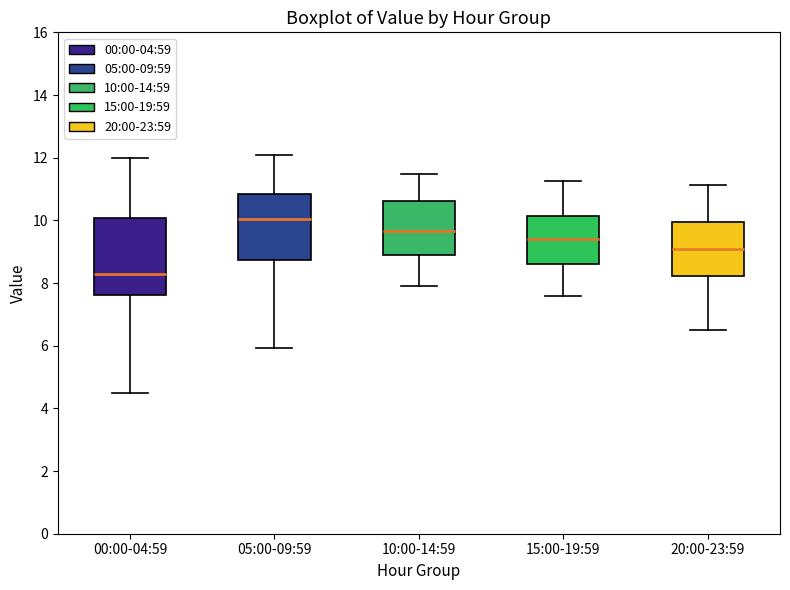

Reading left to right, transcribe this box plot: for each box, give where its median line is, the range the box spans, and where its two whiskers end, as read against the y-axis. The values are not printed on the chart, so give them approximately, as read against the axis.

00:00-04:59: median 8.4, box 7.6 to 10.0, whiskers 4.6 to 12.0
05:00-09:59: median 10.0, box 8.8 to 10.8, whiskers 6.0 to 12.0
10:00-14:59: median 9.6, box 9.0 to 10.6, whiskers 8.0 to 11.4
15:00-19:59: median 9.4, box 8.6 to 10.2, whiskers 7.6 to 11.2
20:00-23:59: median 9.2, box 8.2 to 10.0, whiskers 6.6 to 11.2